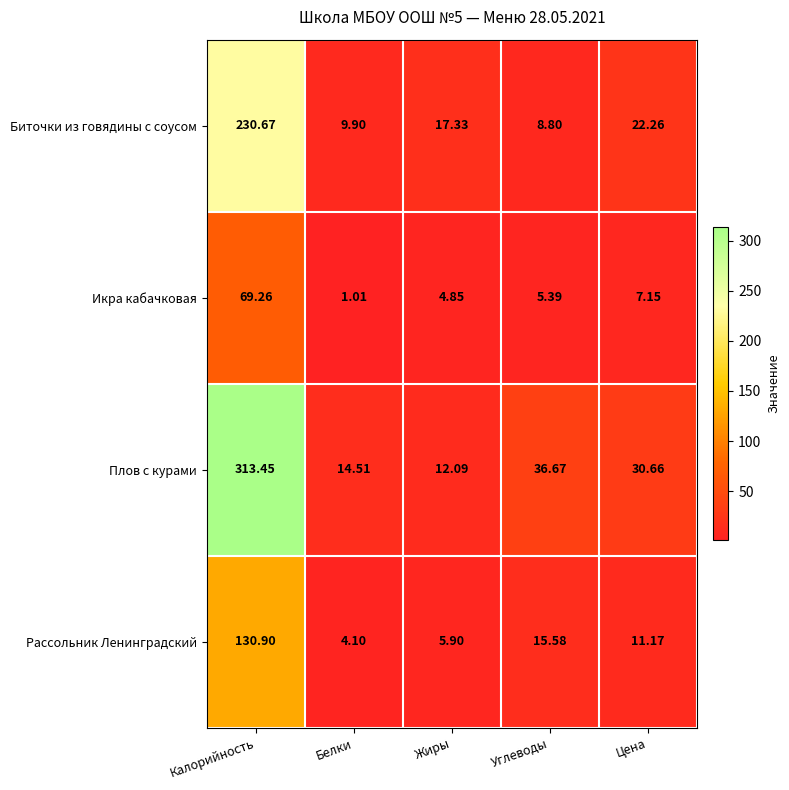

How many data points in Икра кабачковая are less than 5?

2